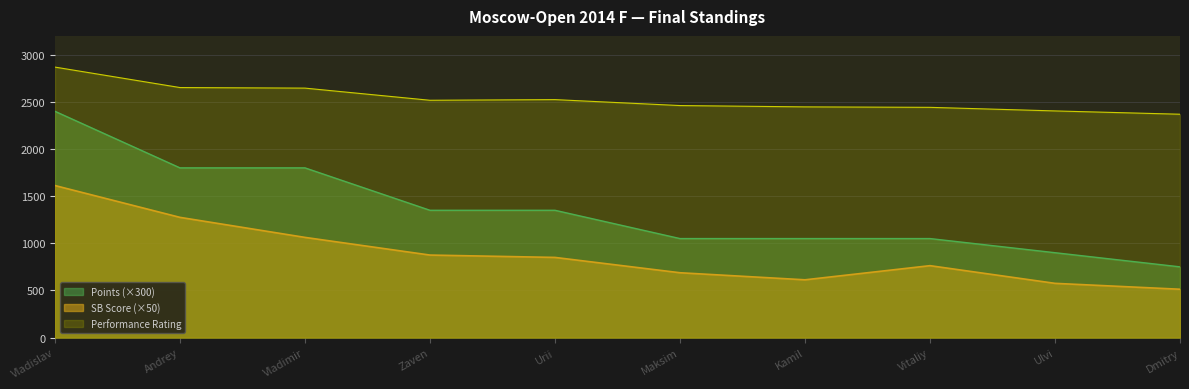

Which series changed the most between Urii and Kamil?

Points (×300)